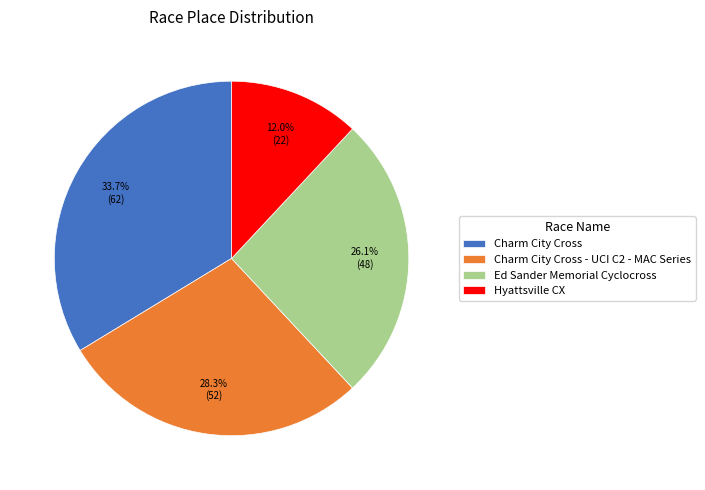

What is the smallest slice in the pie chart?

Hyattsville CX